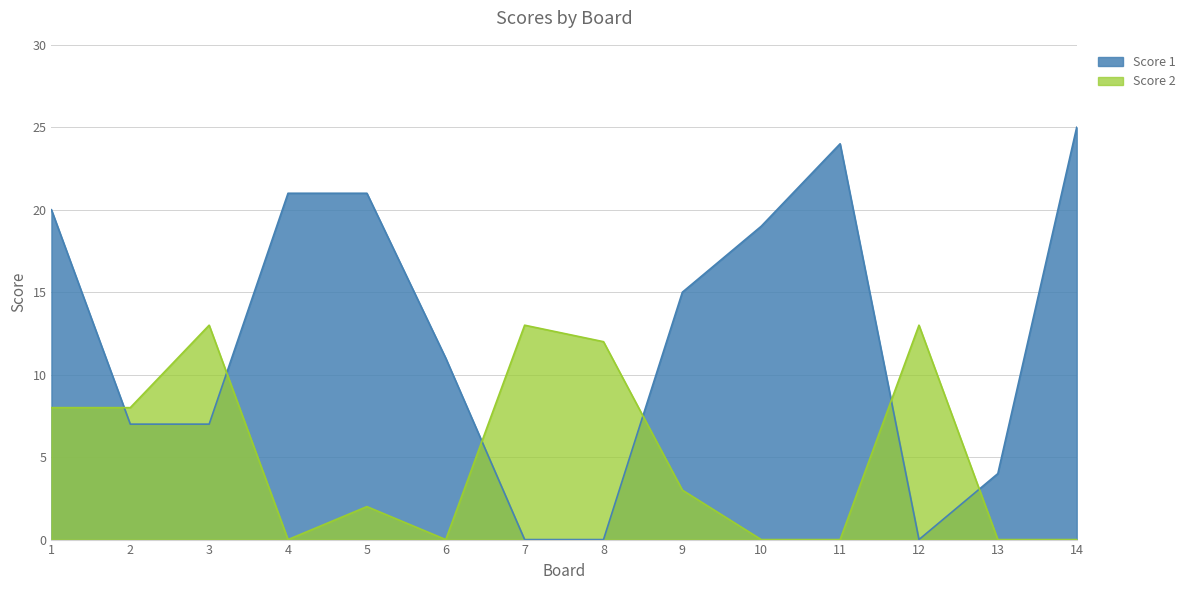

Between 10 and 14, which series saw the biggest shift?

Score 1